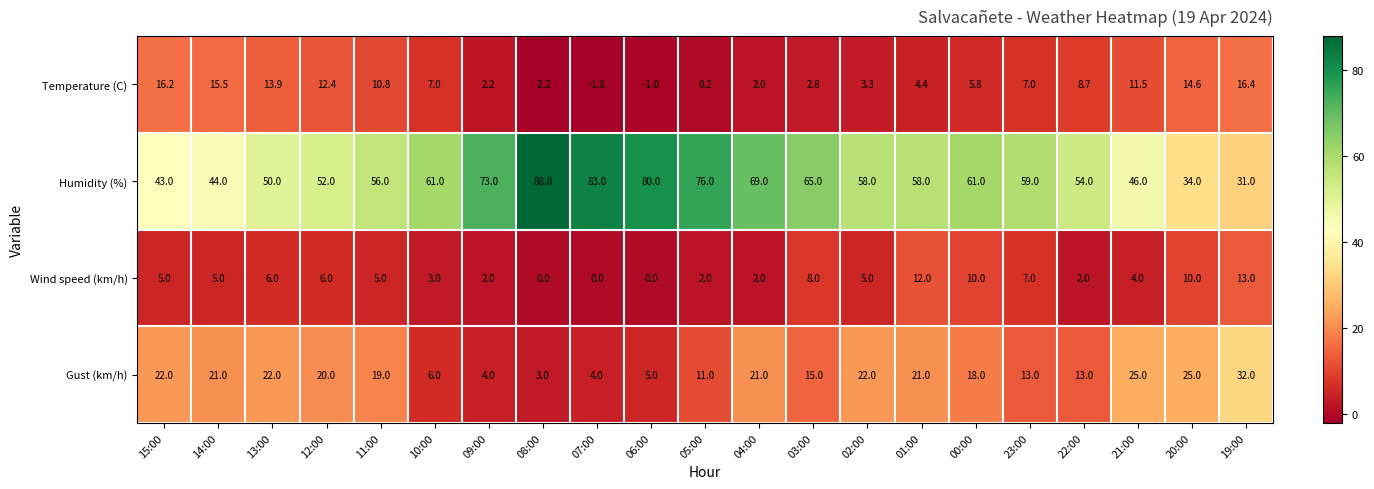

What is the approximate value of Gust (km/h) at 03:00?

15.0